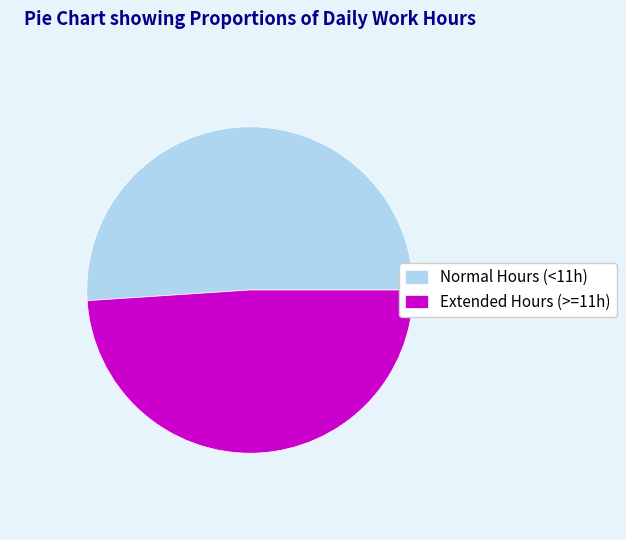

Is the sum of Normal Hours (<11h) and Extended Hours (>=11h) greater than half?

Yes